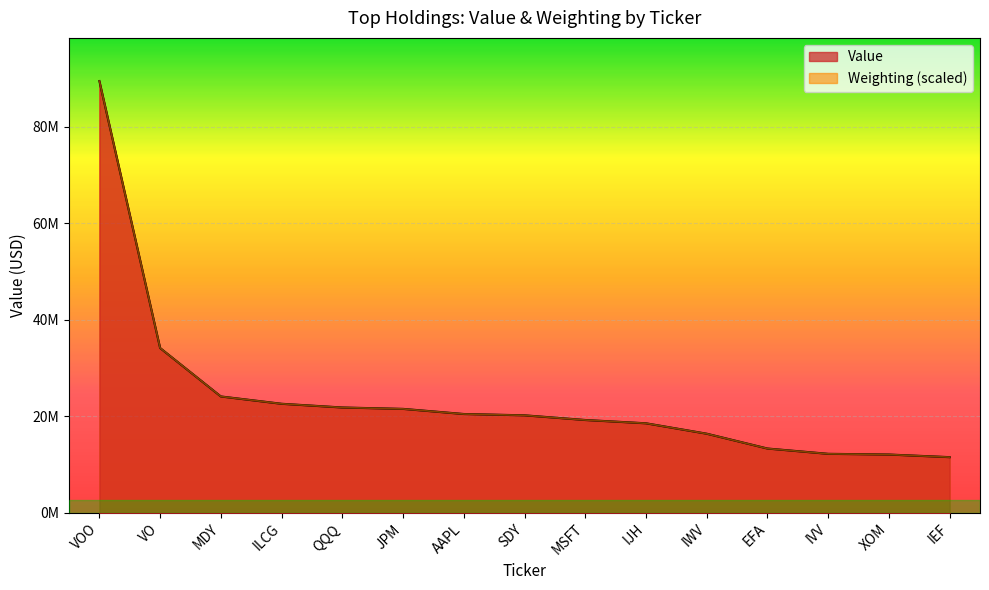

Where does the Value series first go above 20195000?

VOO